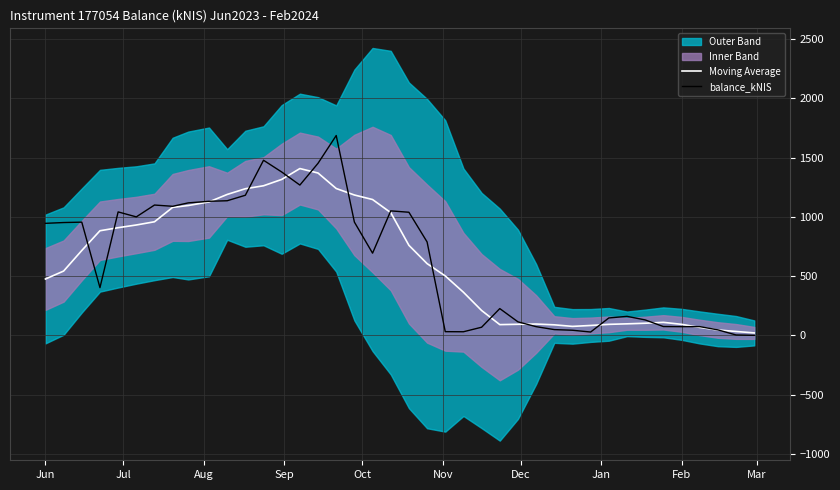

What is the difference between the highest and lowest values at Feb?

19.7